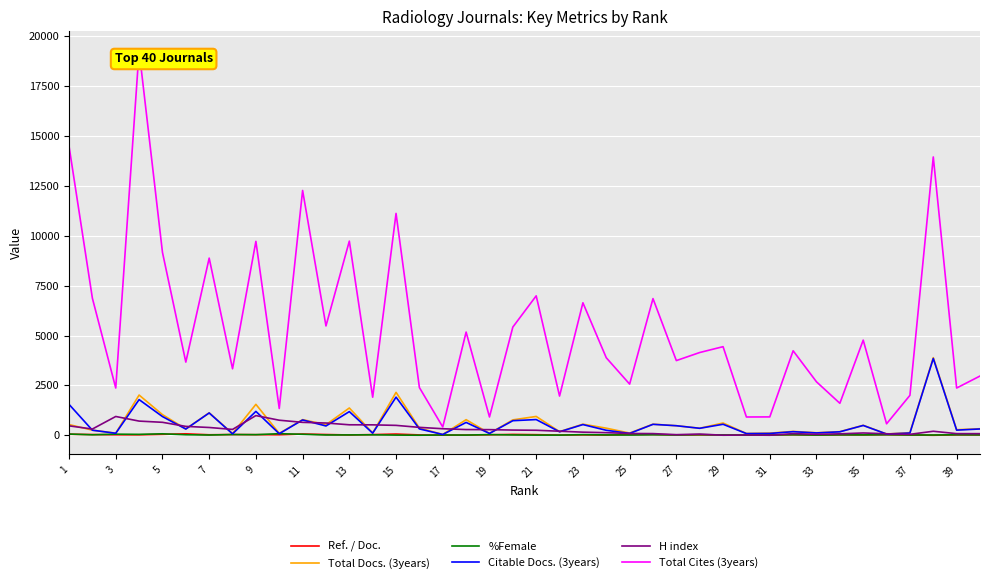

What is the maximum value for Total Docs. (3years)?

3893.0